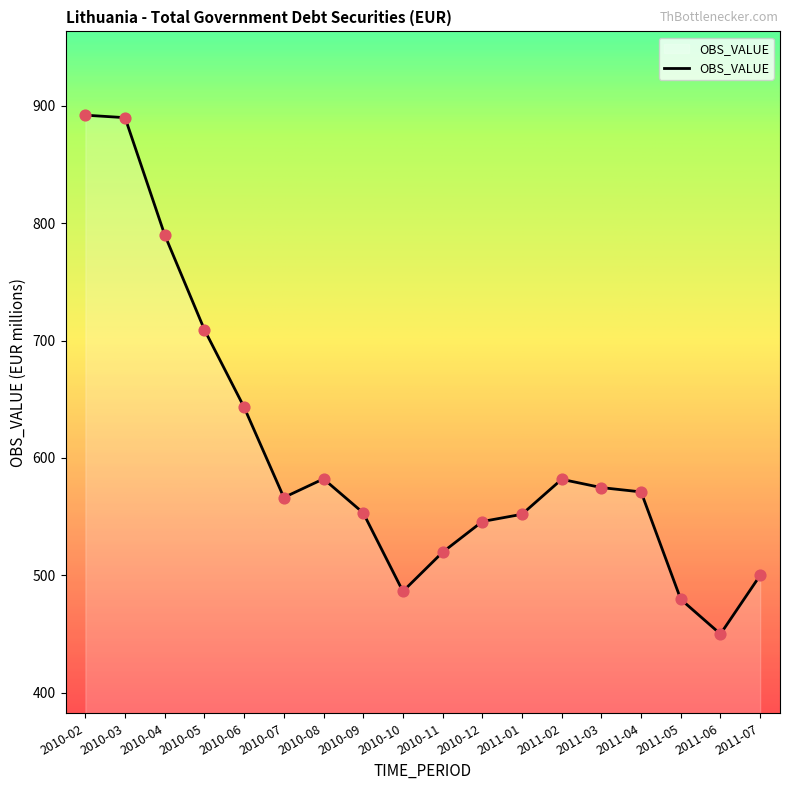

What is the ratio of the value at 2010-06 to the value at 2010-09?

1.2